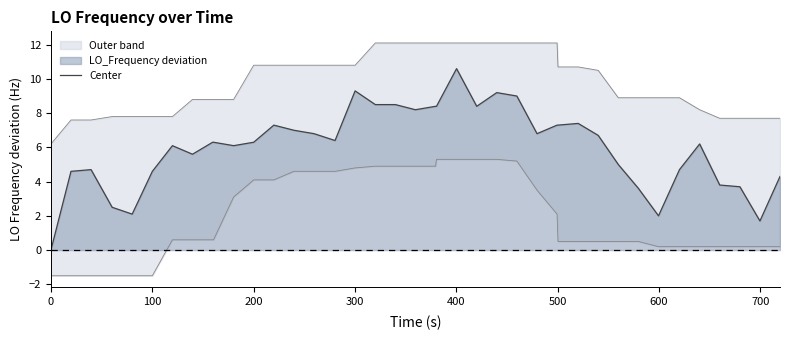

How many lines are shown in the chart?

1